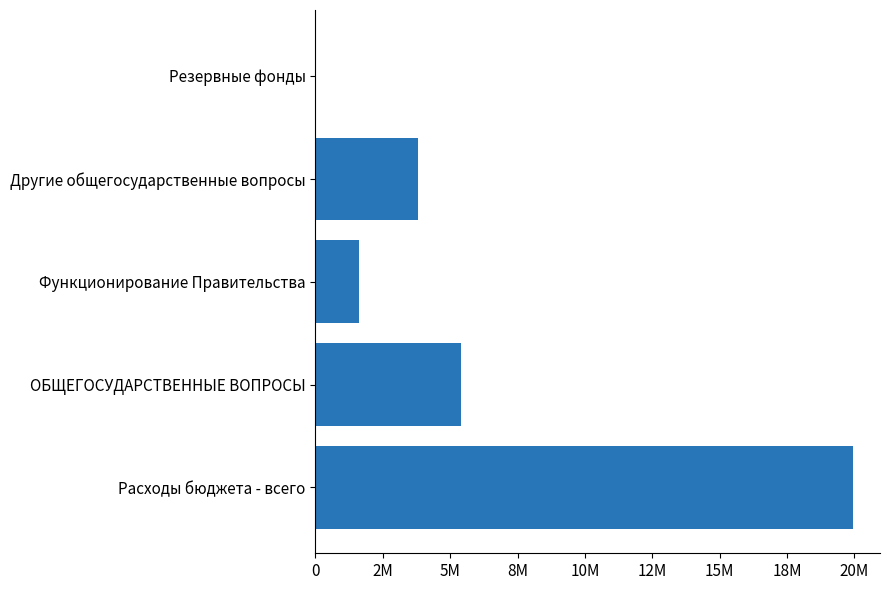

What is the average value?

6155100